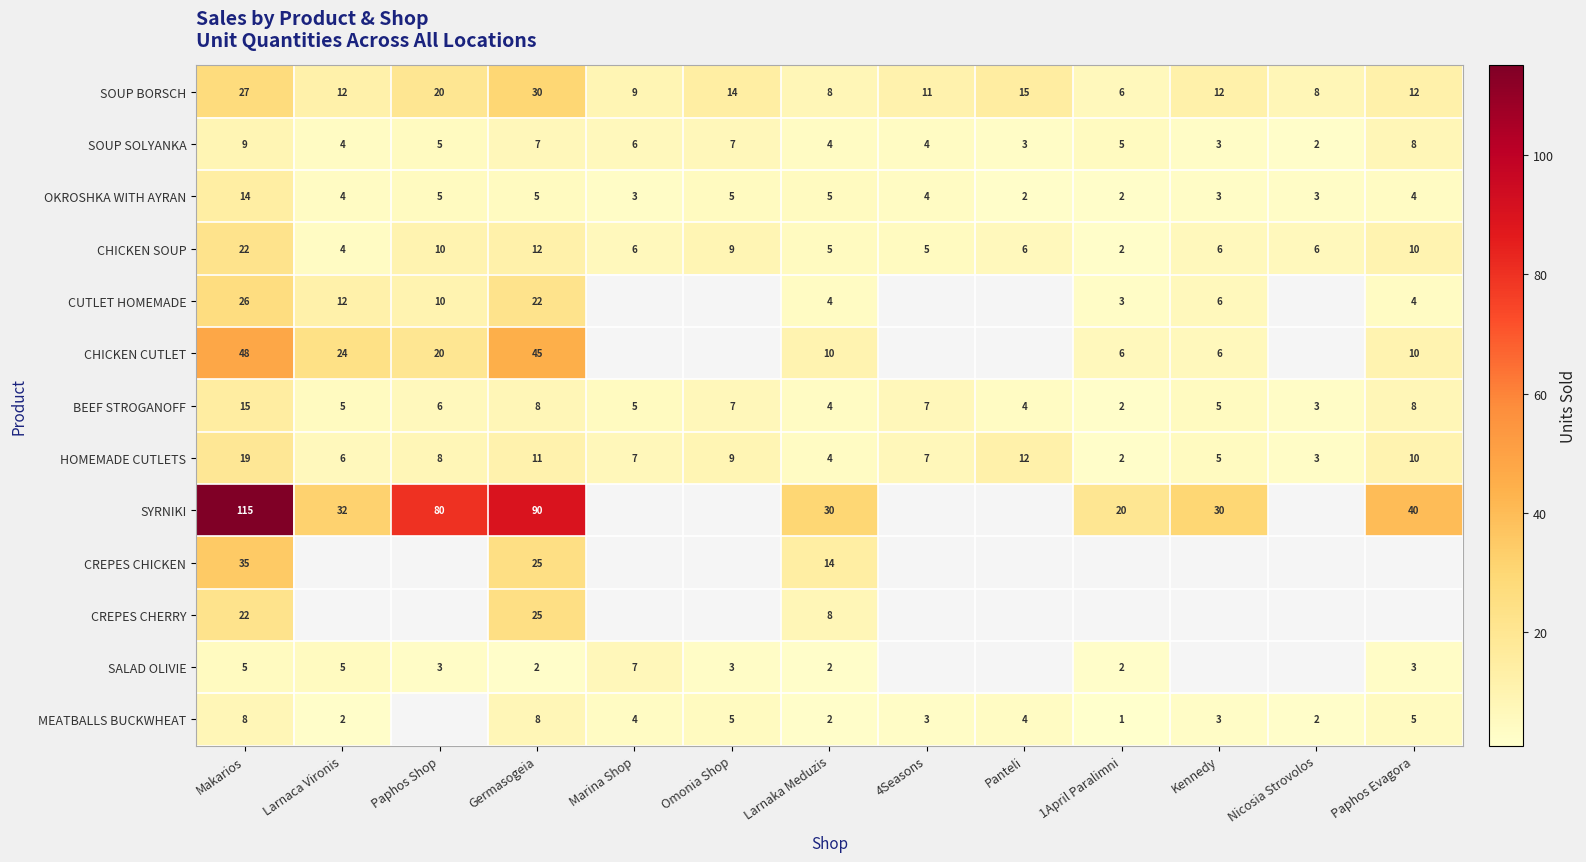

At which category is the sum across all series the highest?

Makarios